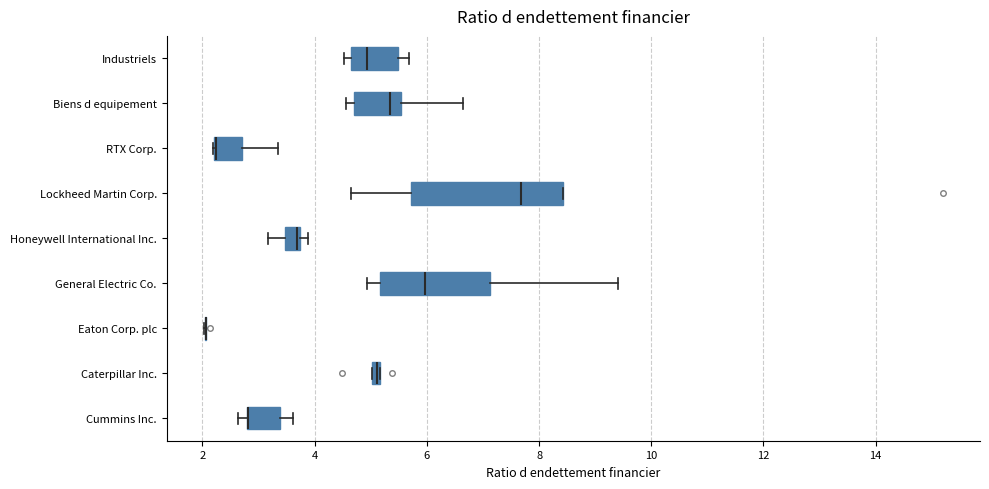

Comparing the boxes themselves (not the whiskers), which one is the widest?

Lockheed Martin Corp.